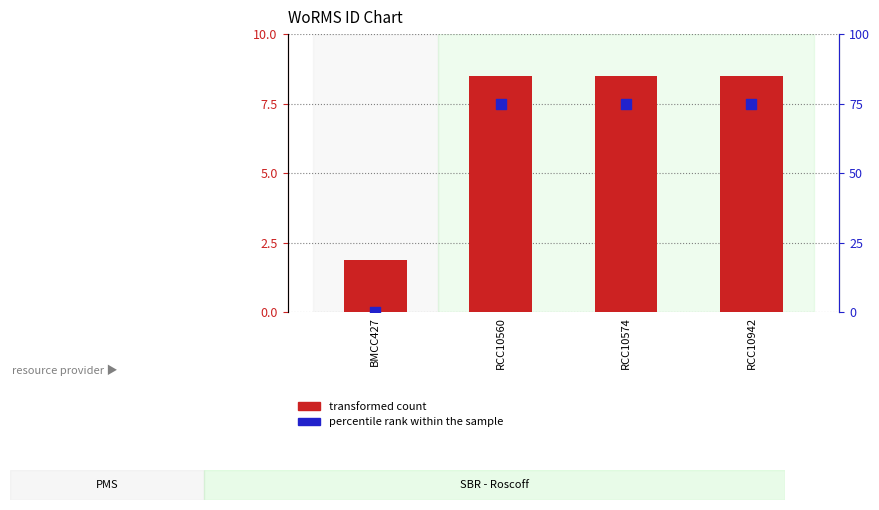

Which series has the largest total across all categories?

percentile rank within the sample